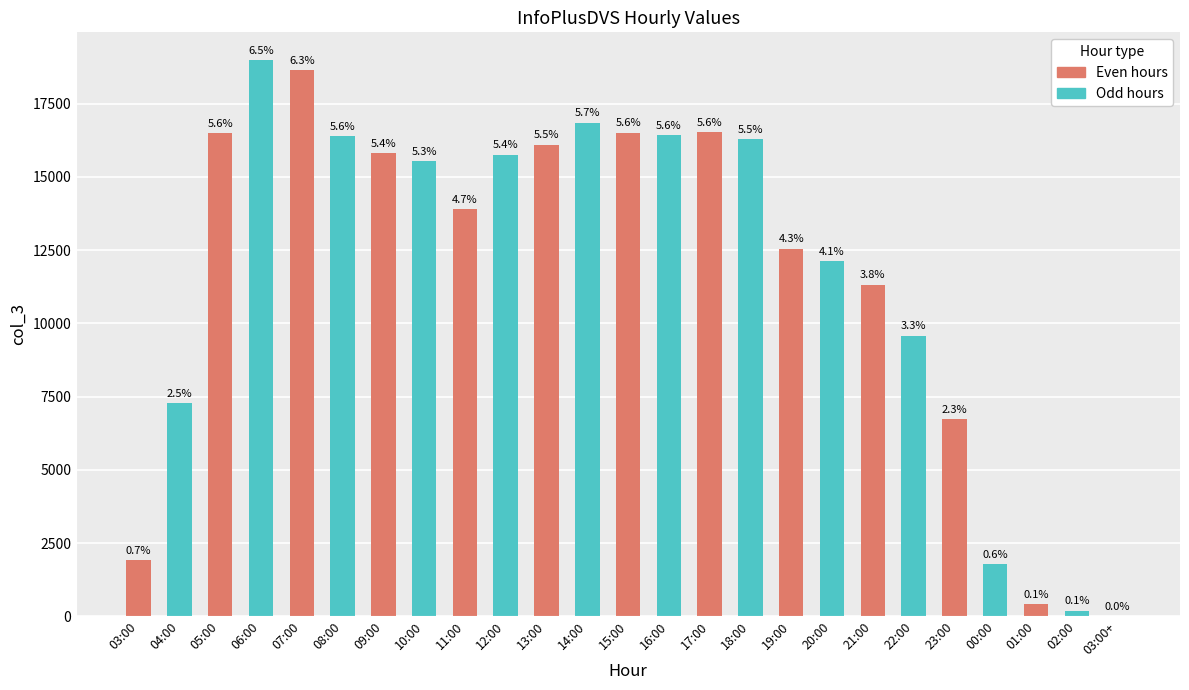

The chart shows a value of 12042 at 04:00. True or false?

False